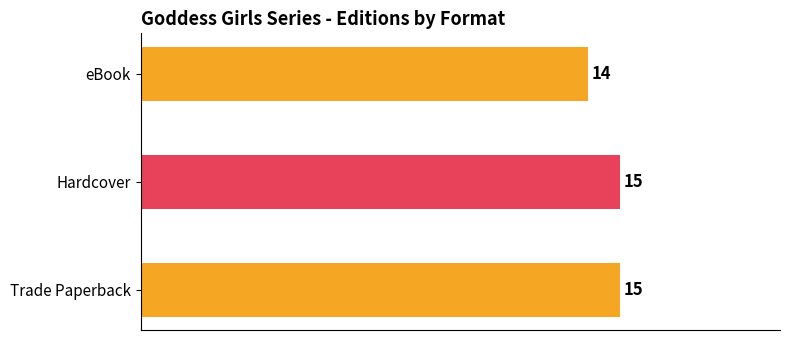

Reading top to bottom, transcribe all the data shown in this chart.

eBook=14	Hardcover=15	Trade Paperback=15